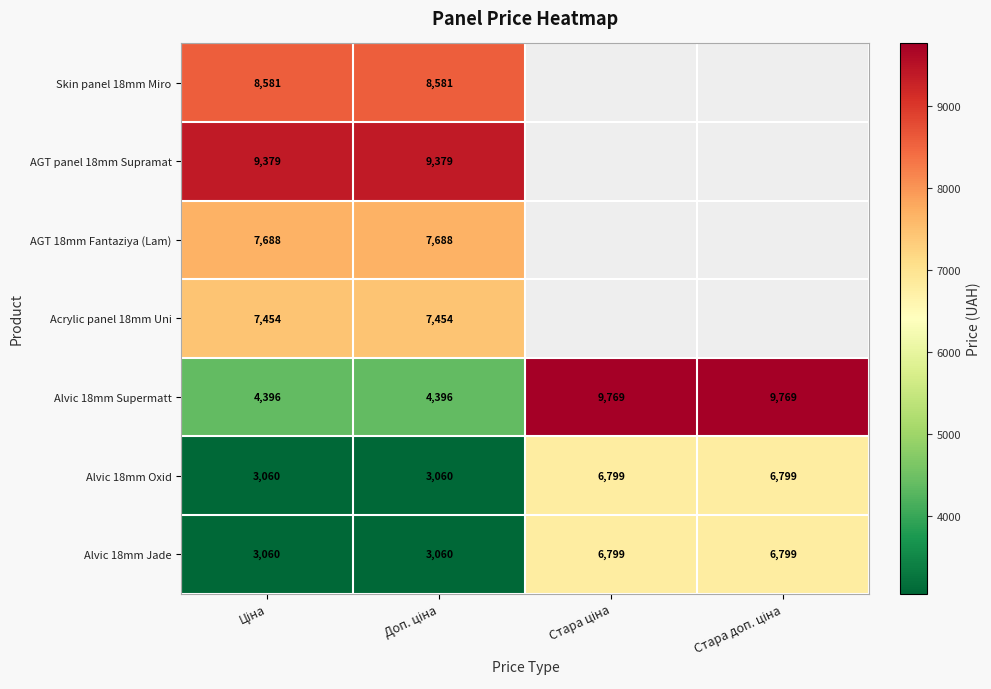

Which label corresponds to the largest value in the chart?

Стара ціна